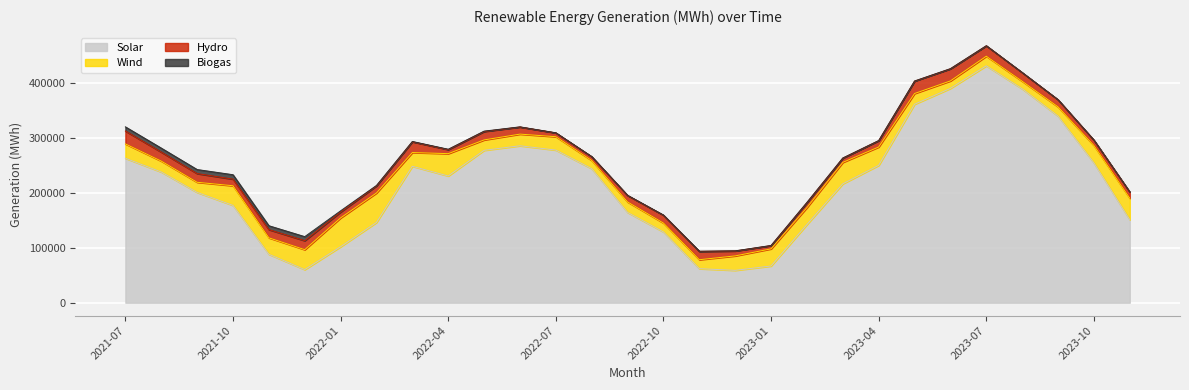

Where is the first local minimum for Biogas?

2021-08